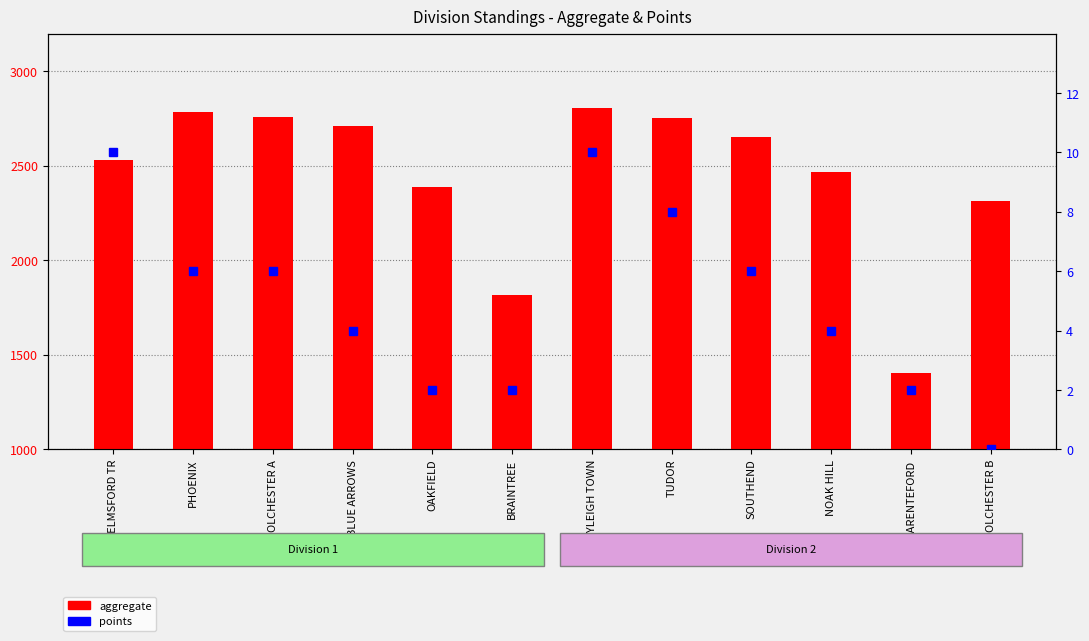

Count the points values in the range 2 to 8.

9